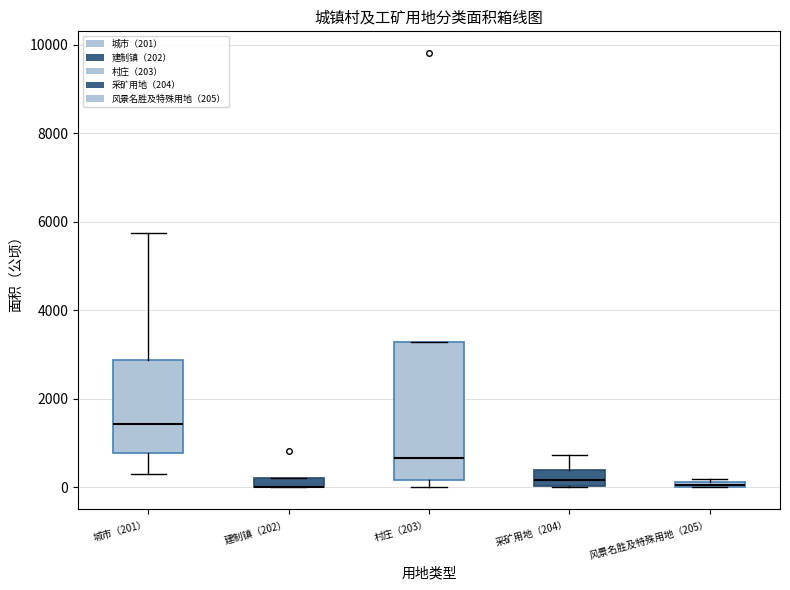

Comparing the boxes themselves (not the whiskers), which one is the tallest?

村庄（203）